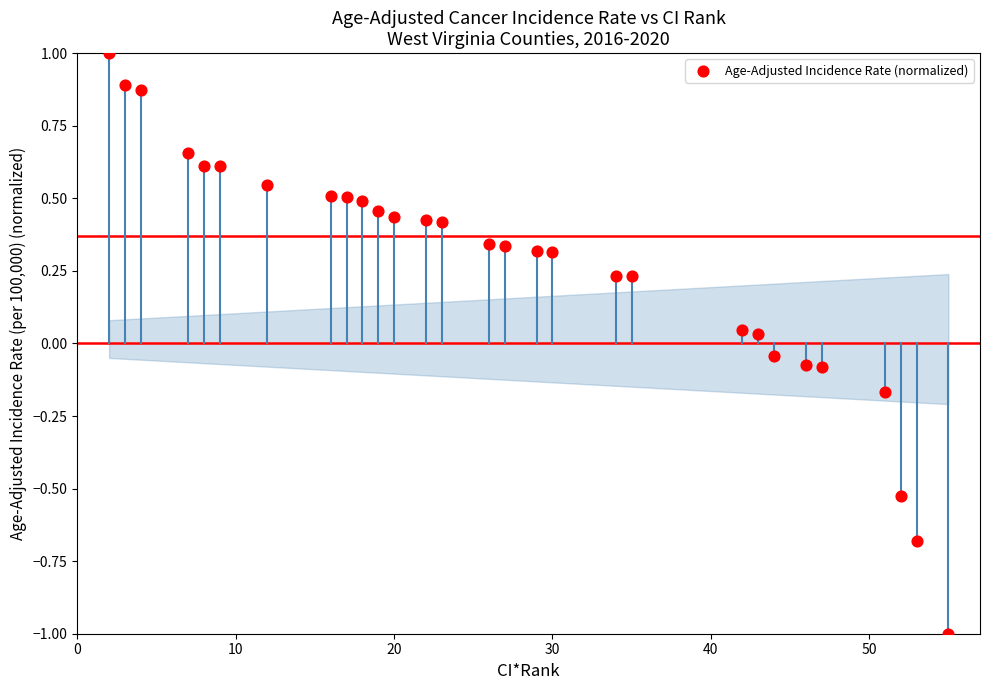

What is the range of X values (max minus min)?

53.0